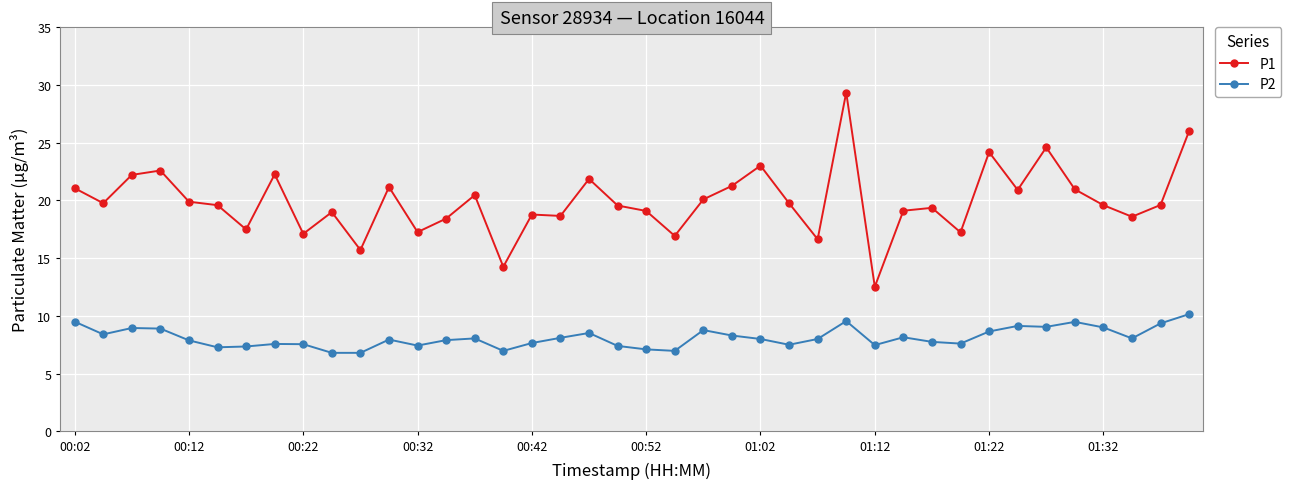

What is the value of the P1 point at the 37th from the left?

19.6